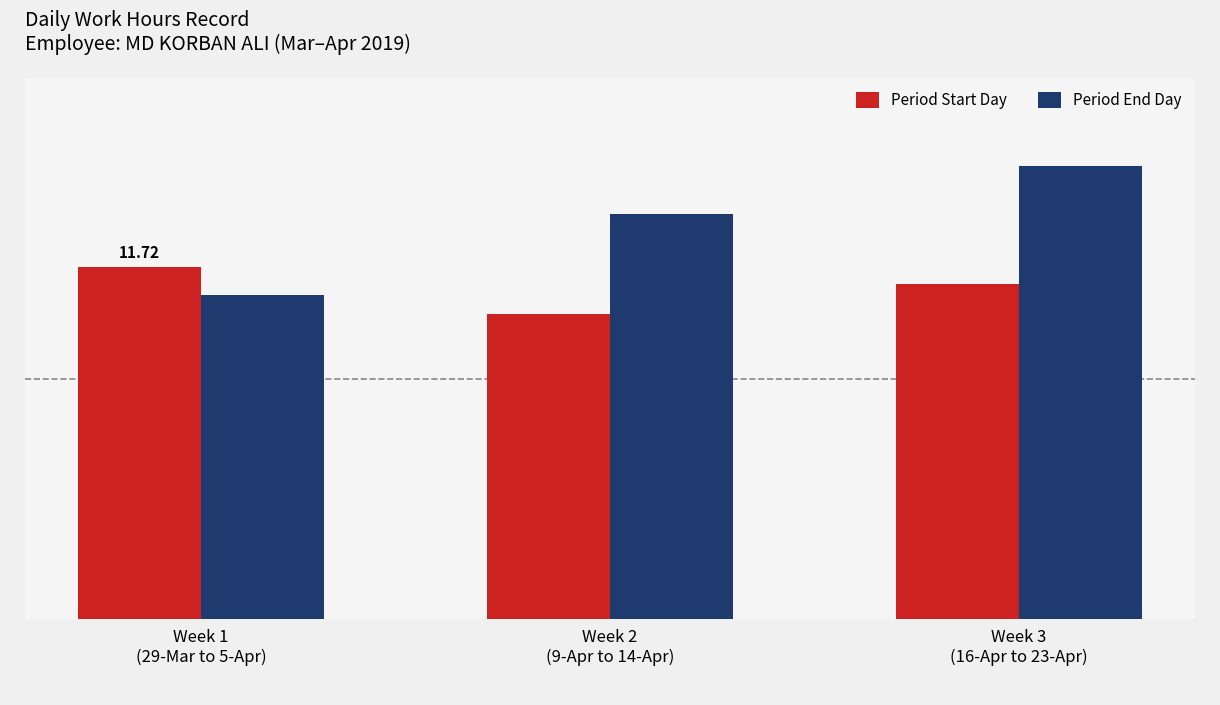

Which has a higher value, Week 2
(9-Apr to 14-Apr) or Week 1
(29-Mar to 5-Apr)?

Week 1
(29-Mar to 5-Apr)